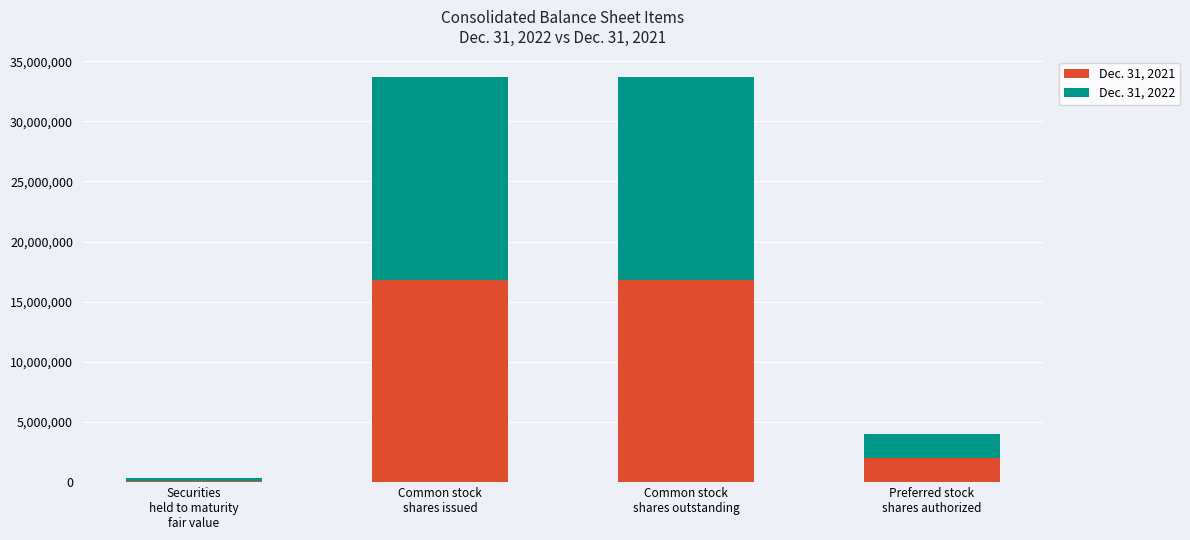

The Dec. 31, 2021 series shows 3323198 at Preferred stock
shares authorized. True or false?

False